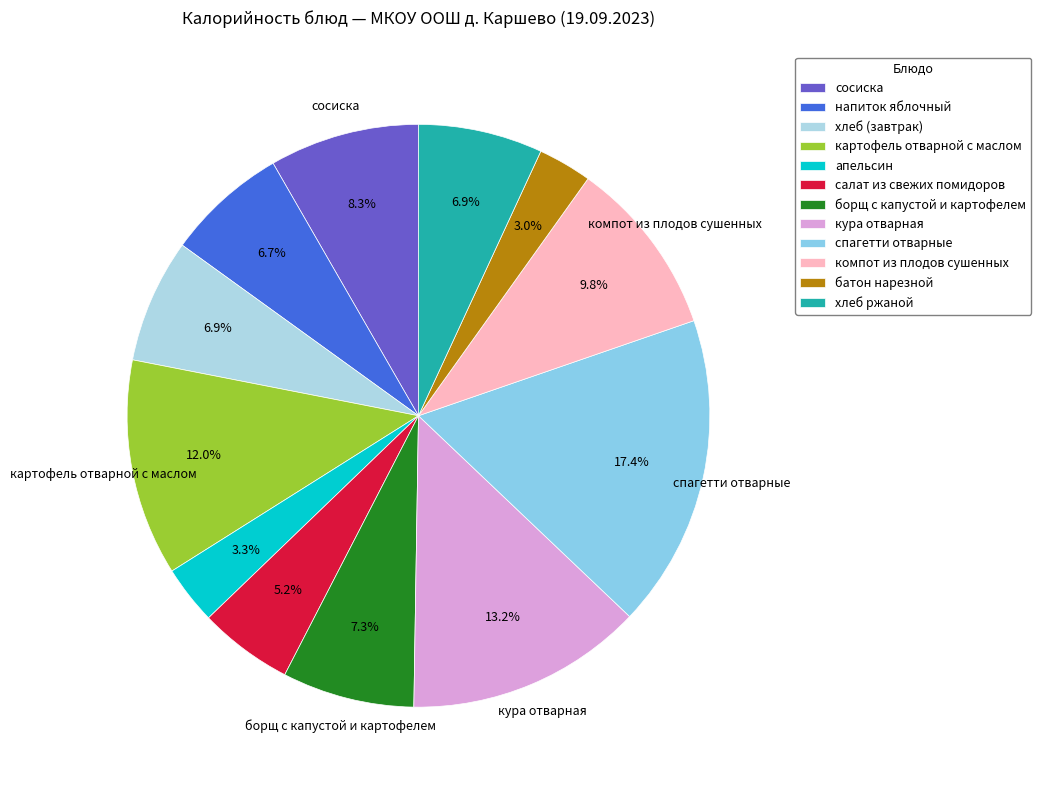

Is it true that батон нарезной is 1% of the pie?

False